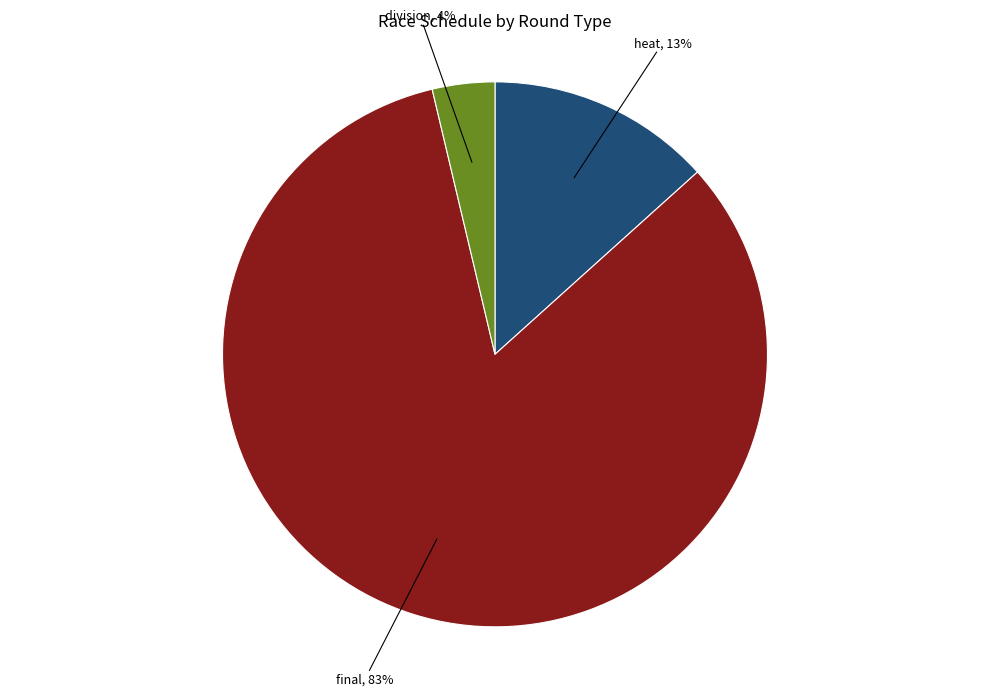

To the nearest percent, what is the average slice percentage?

33%